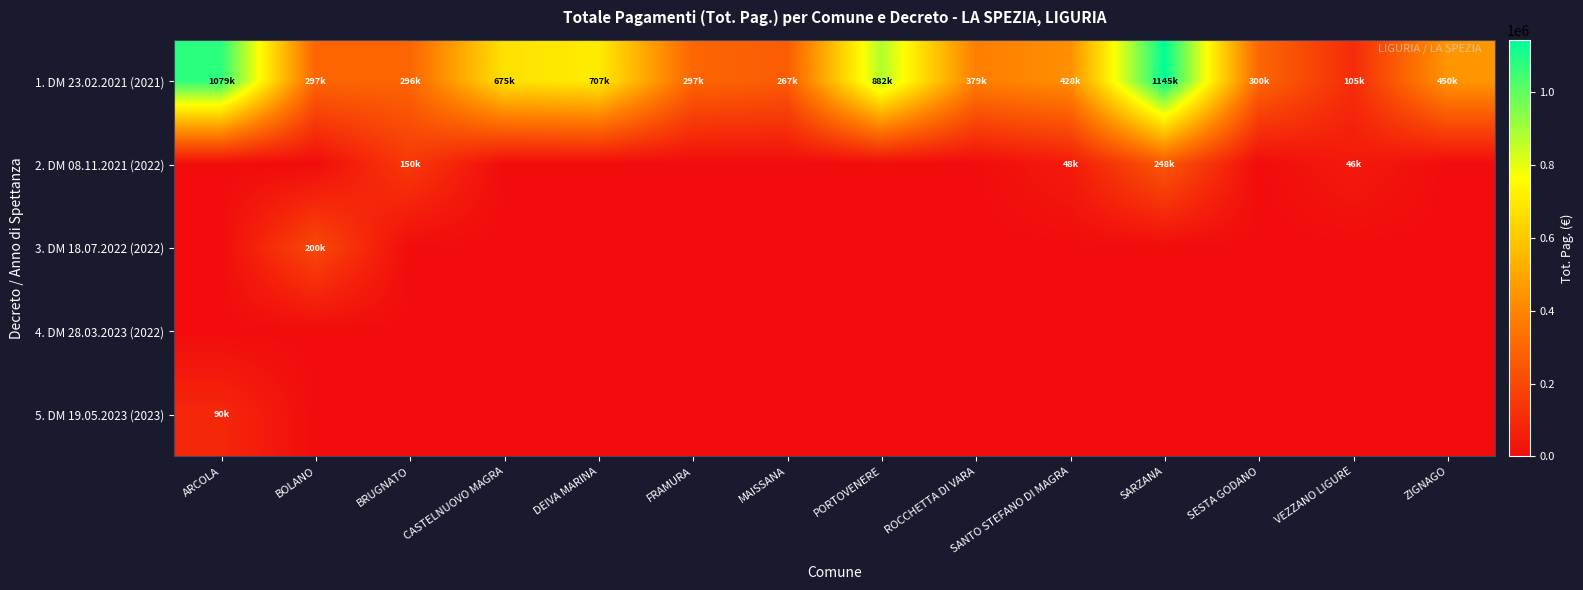

Between ZIGNAGO and BOLANO, which is larger?

ZIGNAGO